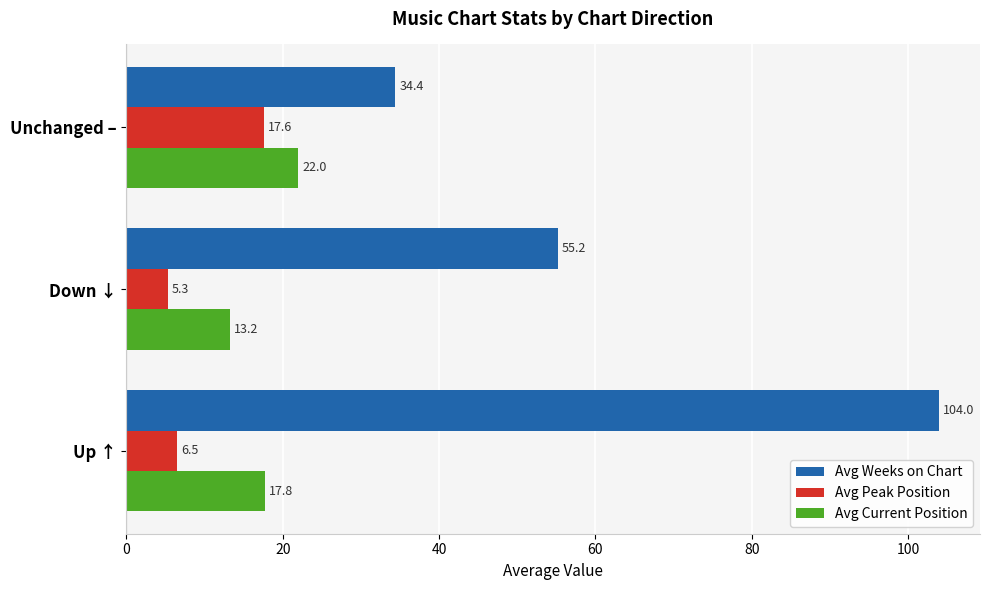

At which label does Avg Weeks on Chart reach its minimum?

Unchanged –